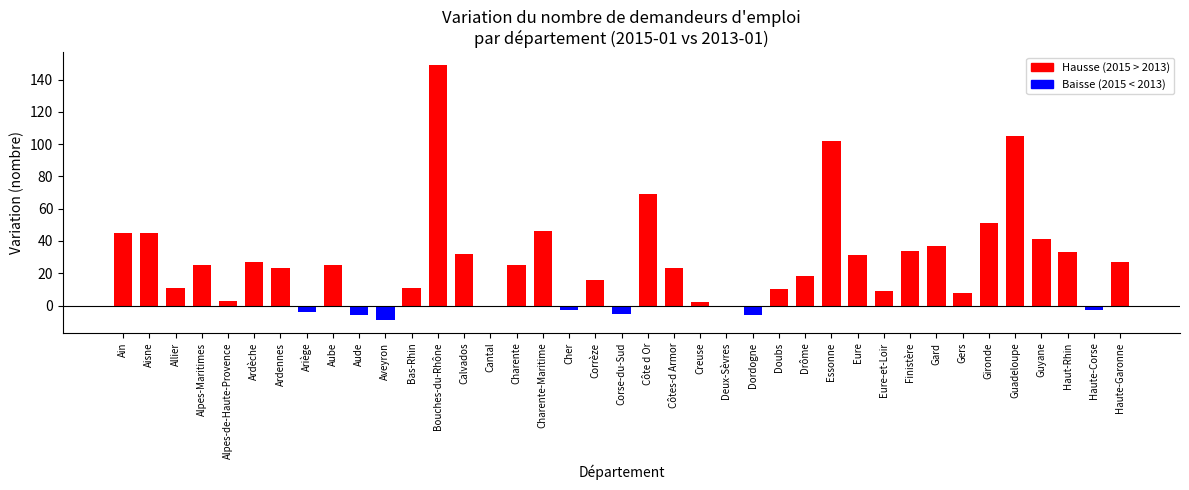

Is it true that the value at Corrèze is 16?

True